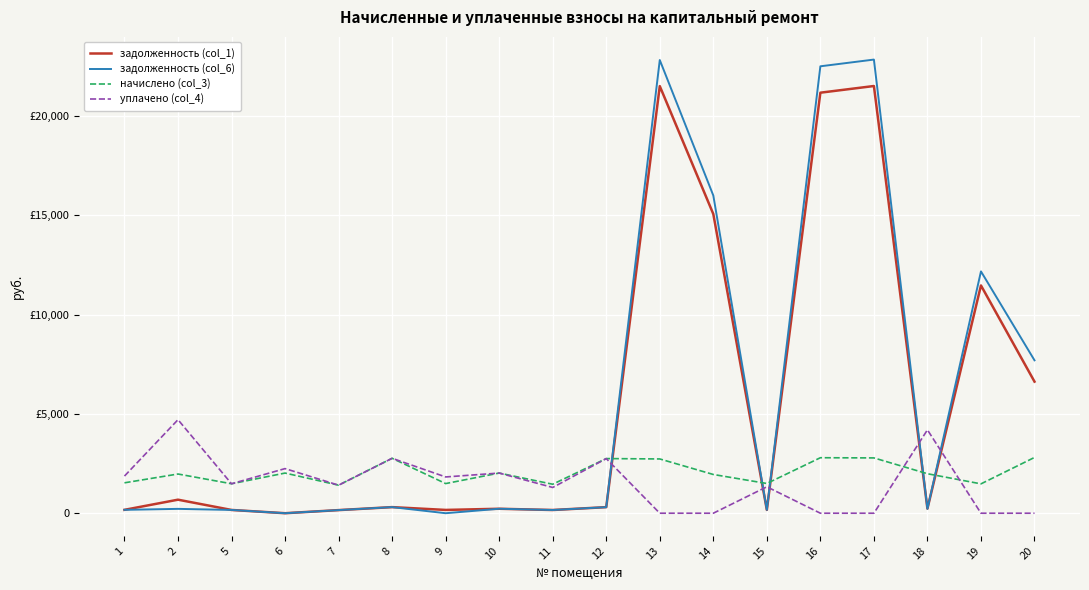

What is the average value of the задолженность (col_6) series?

5898.4